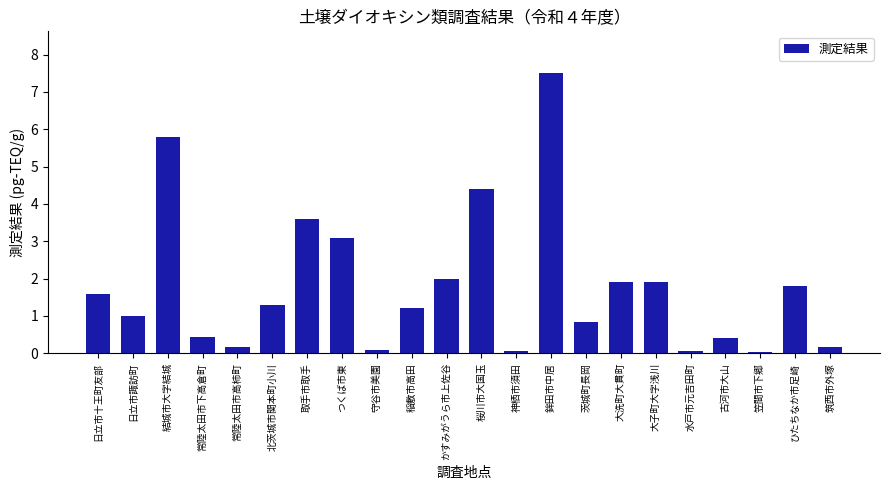

What is the difference between the maximum and minimum values?

7.5